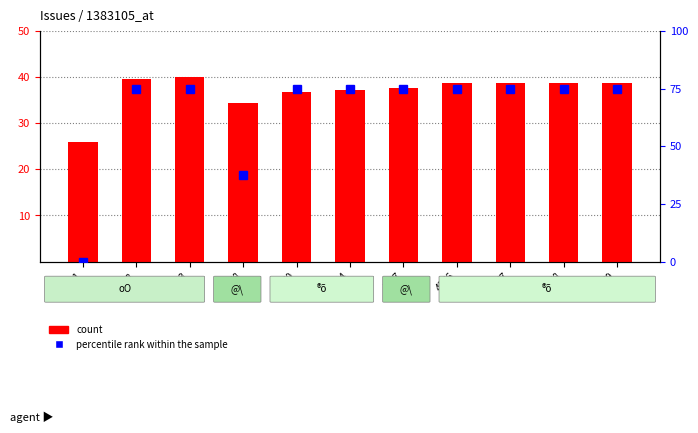

How many bars are there in total?

22